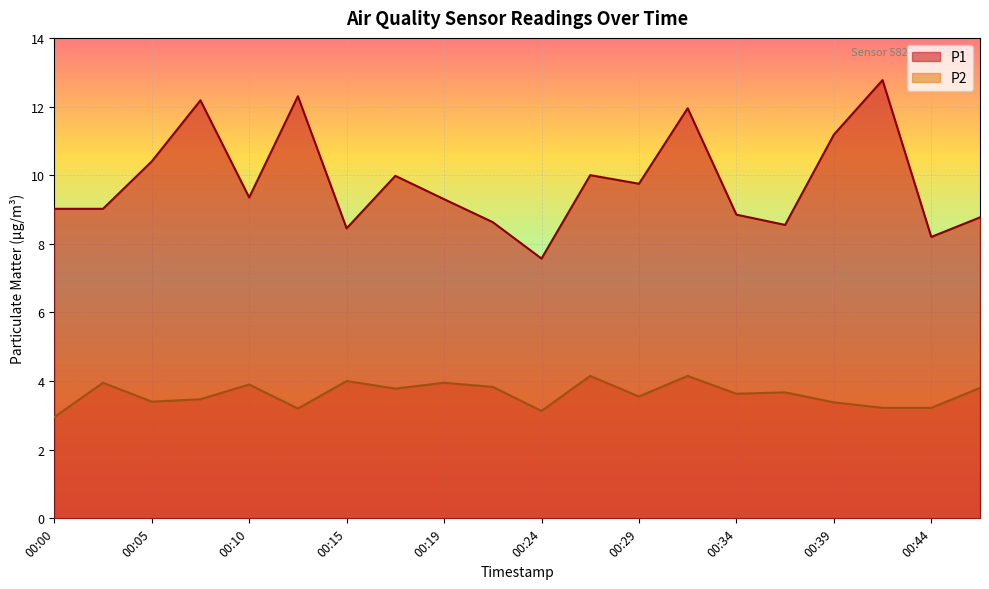

At how many categories does at least one series exceed 9?

13